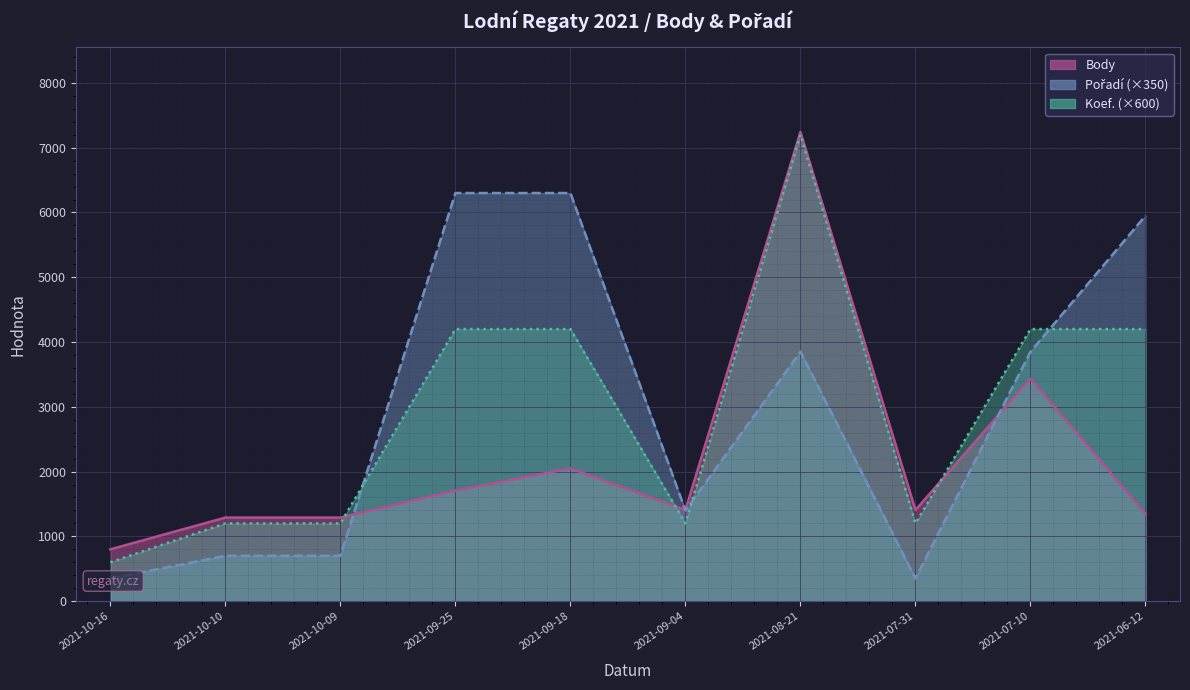

What is the approximate value of Koef. at 2021-07-31, to the nearest 10?

1200